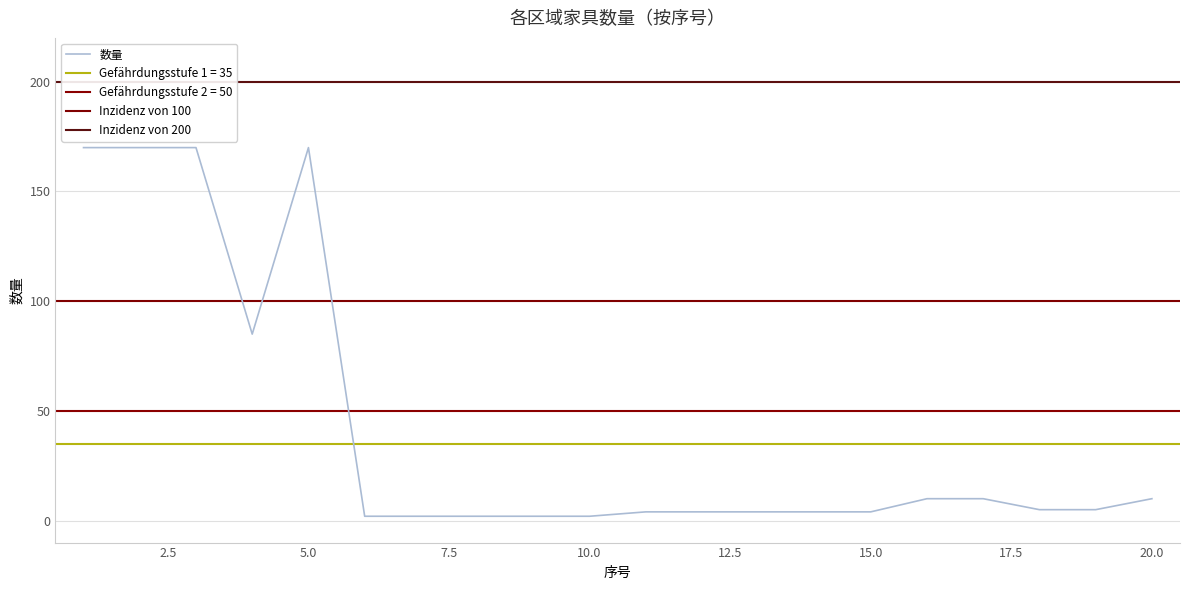

Reading right to left, list all the values displayed in this chart.

20=10	19=5	18=5	17=10	16=10	15=4	14=4	13=4	12=4	11=4	10=2	9=2	8=2	7=2	6=2	5=170	4=85	3=170	2=170	1=170